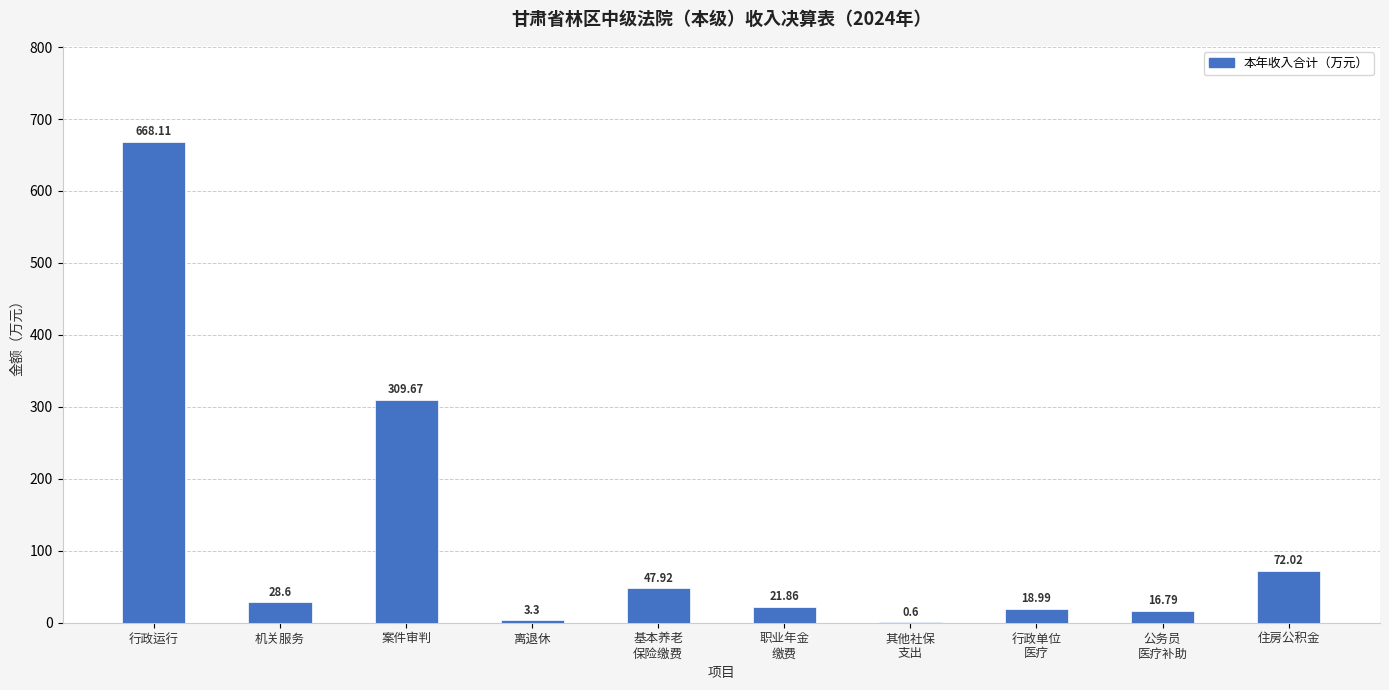

Reading right to left, what are all the values shown in this chart?

72.0	16.8	19.0	0.6	21.9	47.9	3.3	309.7	28.6	668.1